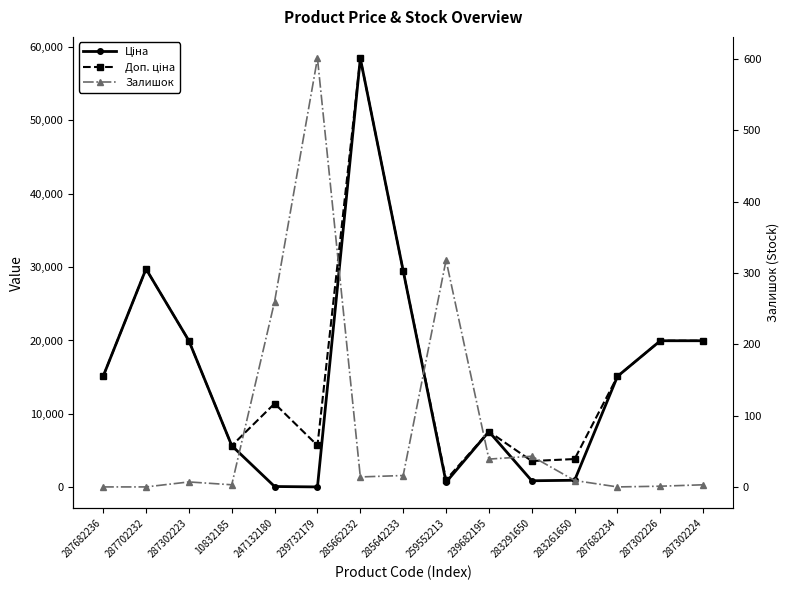

Which category has the highest value in the Залишок series?

239732179